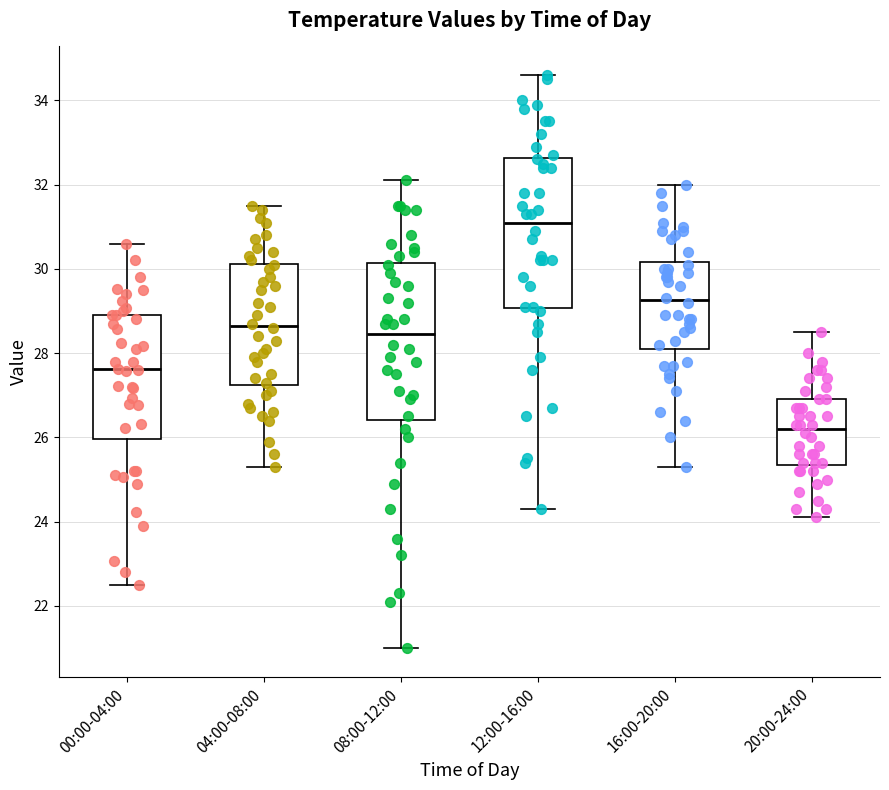

Which box has the highest median line?

12:00-16:00